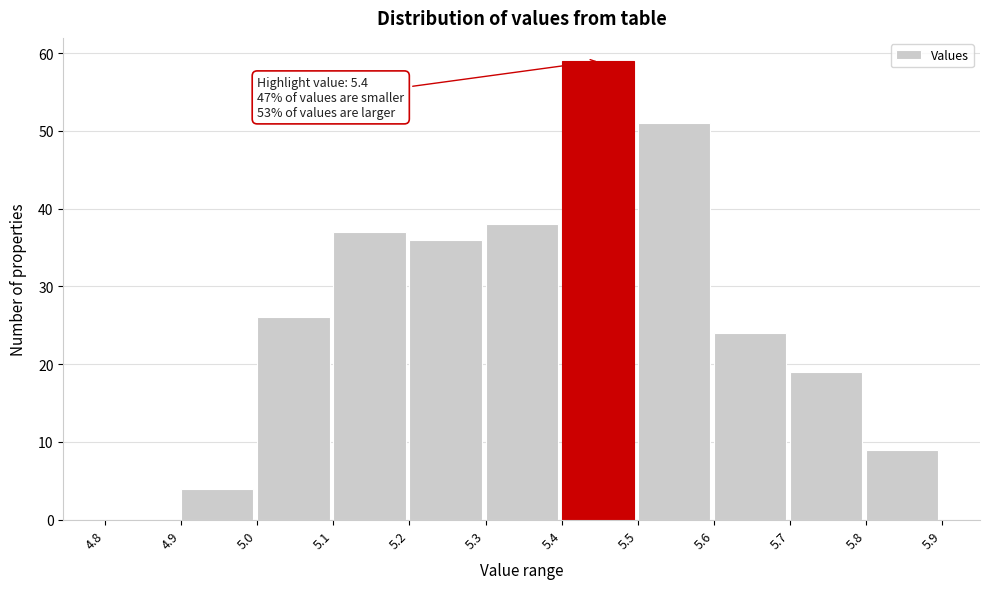

Which range on the x-axis has the tallest bar?

5.4 to 5.5